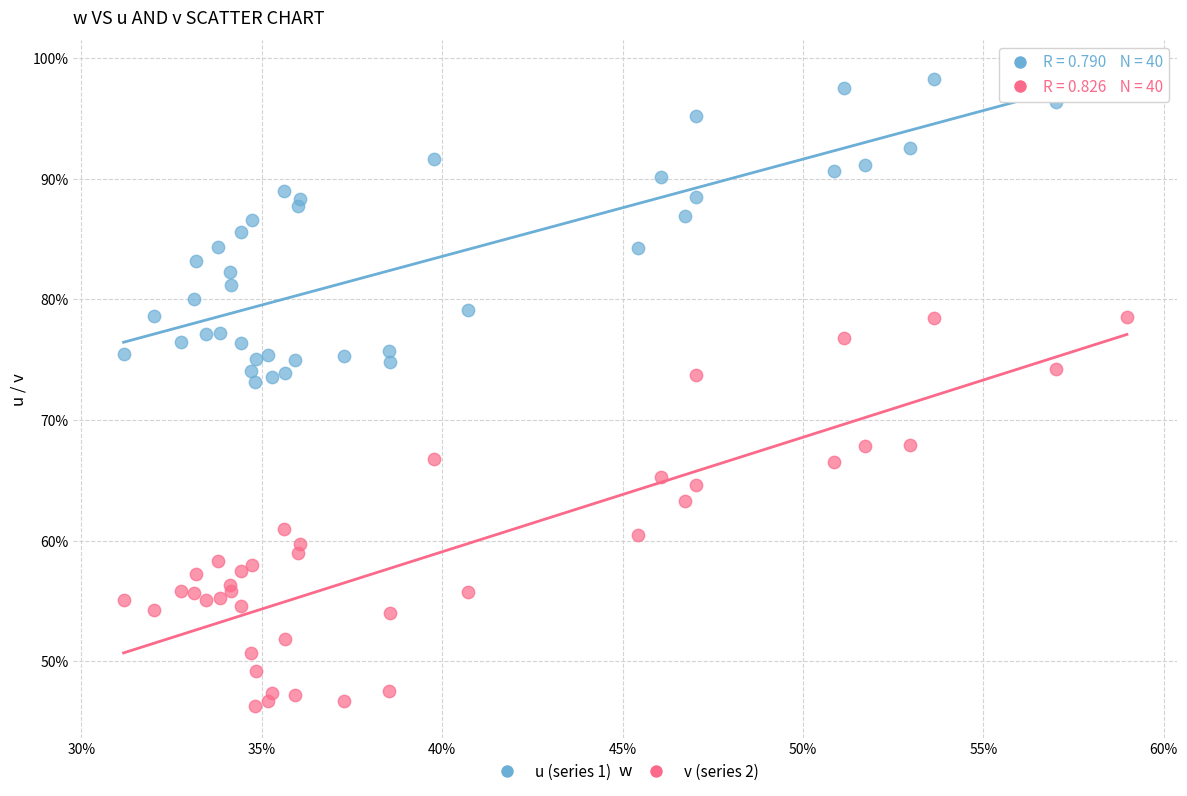

Which series reaches the maximum Y coordinate?

u (series 1)